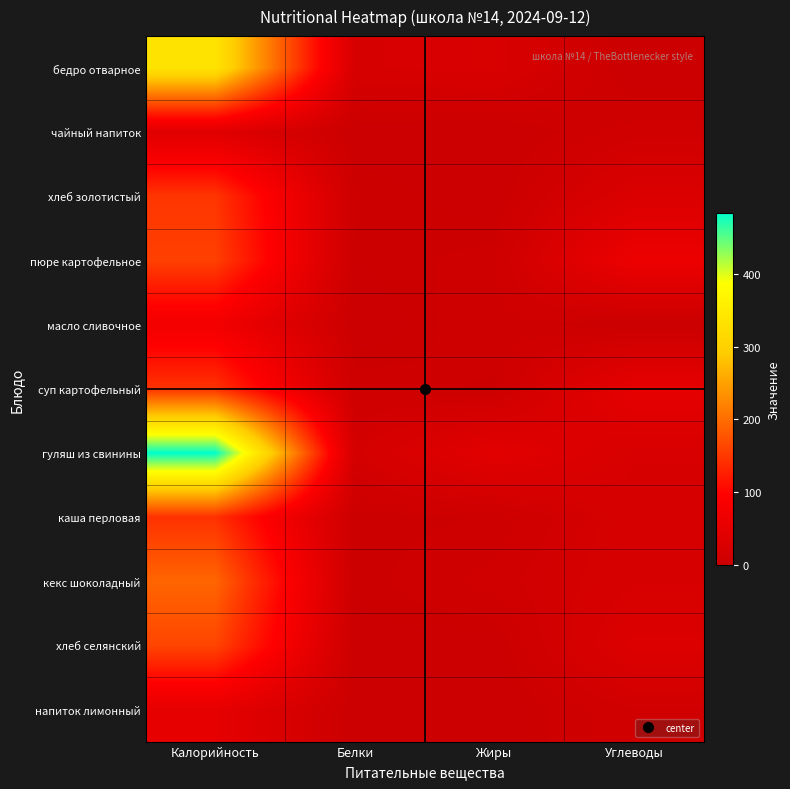

Which series has the widest spread of values?

гуляш из свинины